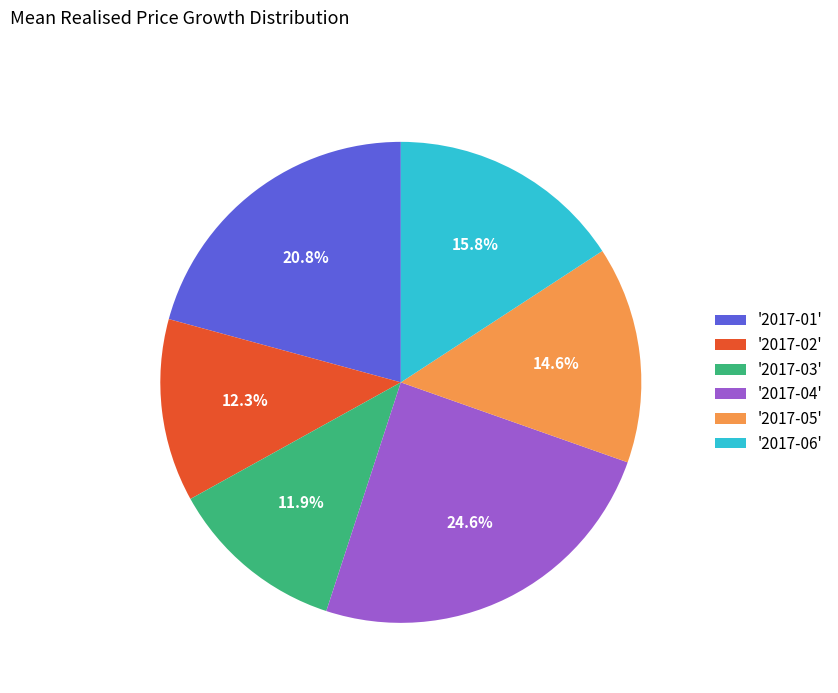

What is the largest slice in the pie chart?

'2017-04'